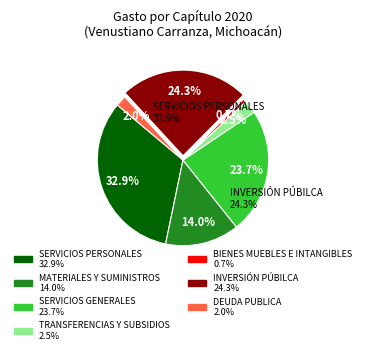

Which has a higher value, INVERSIÓN PÚBILCA or BIENES MUEBLES E INTANGIBLES?

INVERSIÓN PÚBILCA